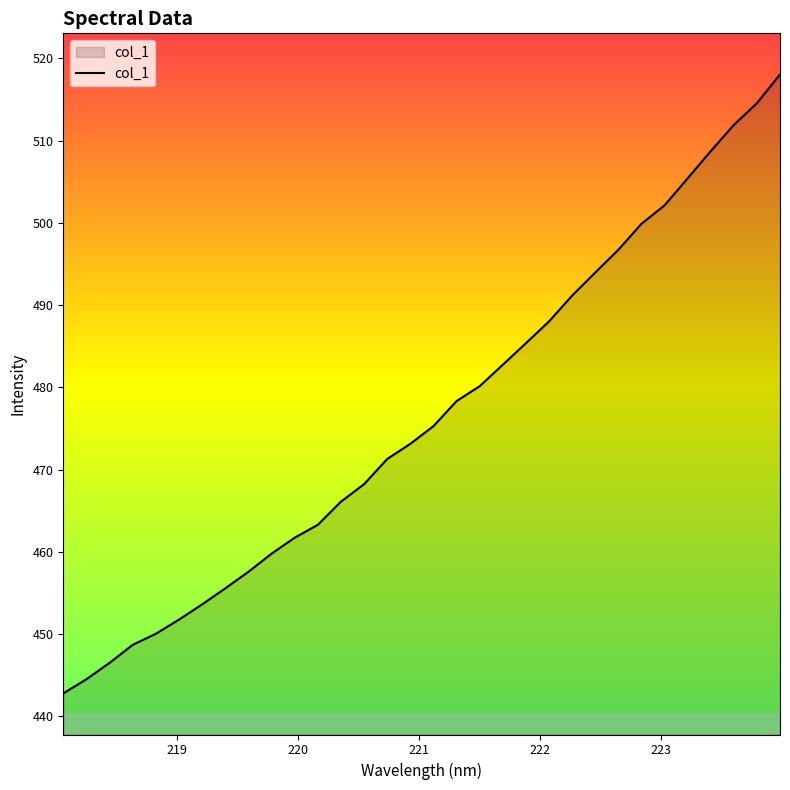

What is the difference between the maximum and minimum values?

75.3